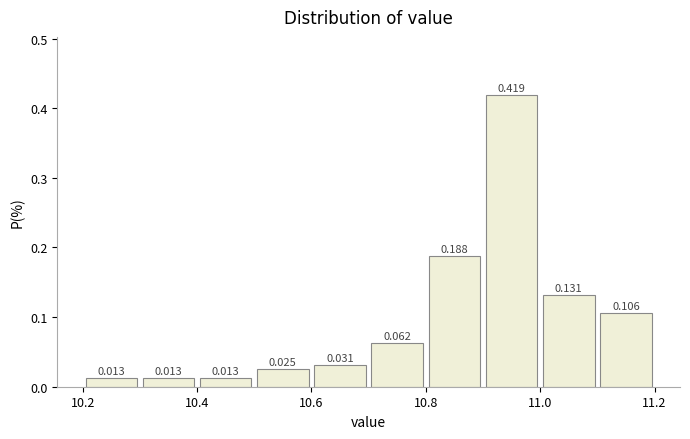

Which range on the x-axis has the tallest bar?

10.9 to 11.0